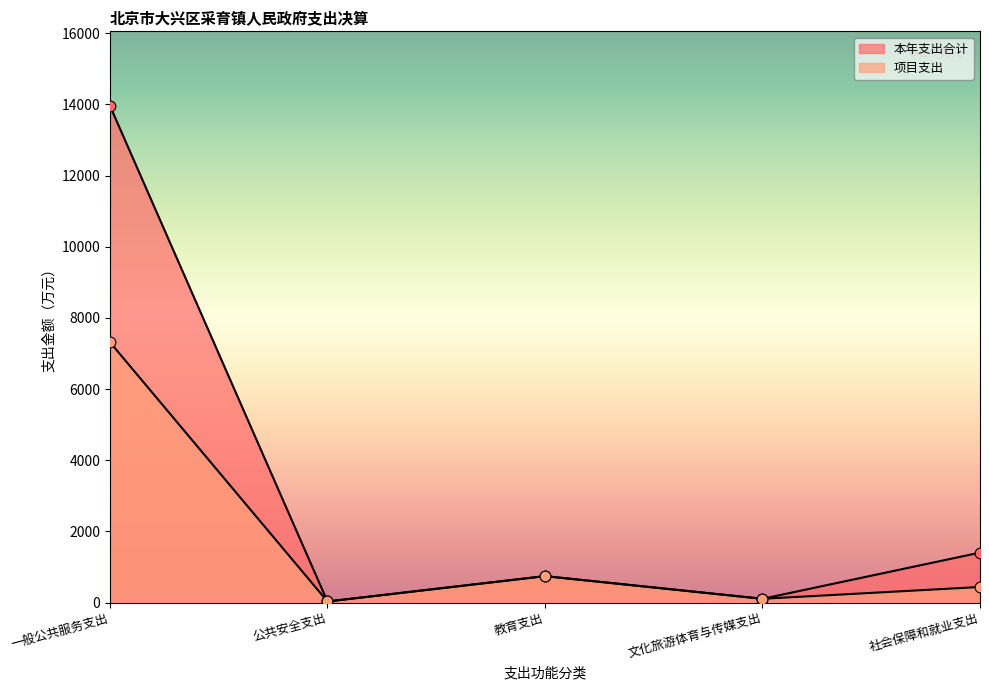

At how many categories does at least one series exceed 13582?

1